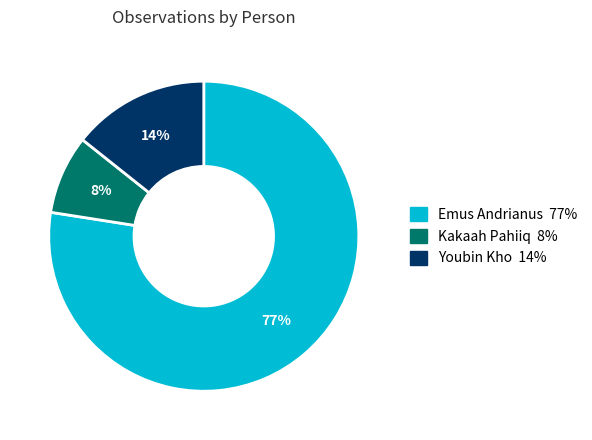

Does any single category account for the majority?

Yes